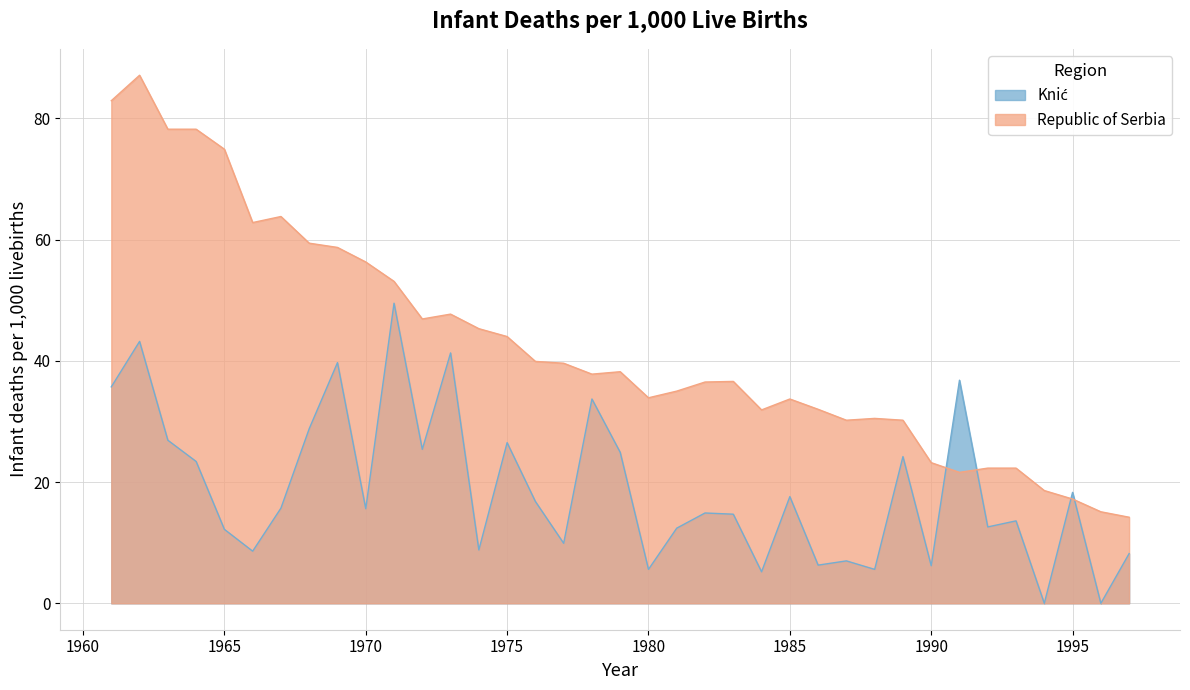

Rank the series by their maximum value, from highest to lowest.

Republic of Serbia, Knić